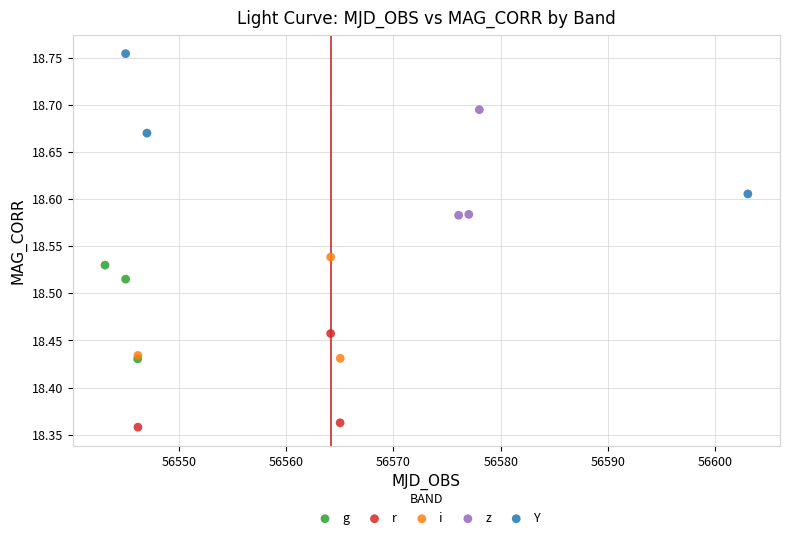

What are all the series names shown in the legend?

g, r, i, z, Y